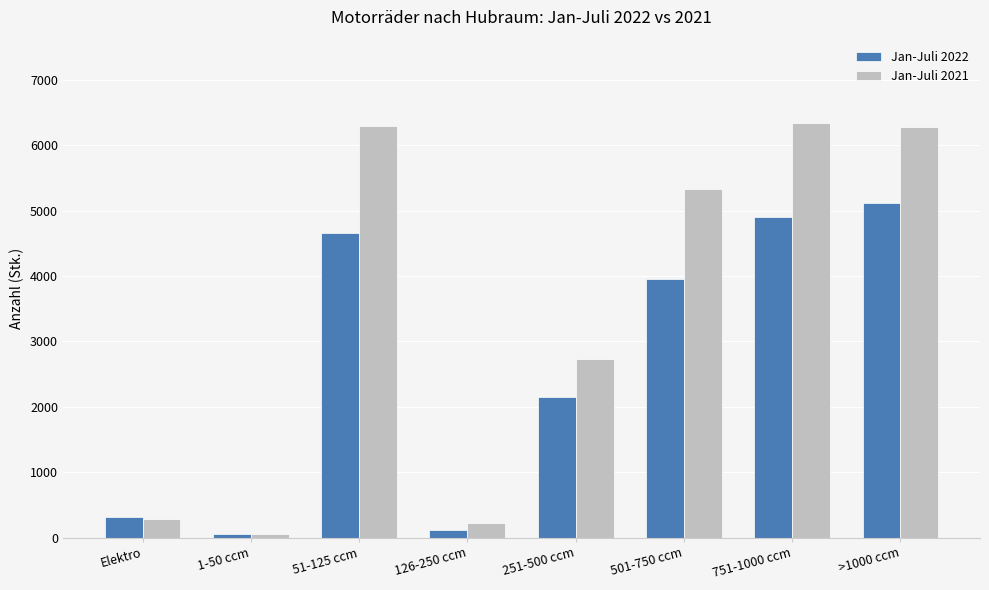

What is the maximum value for Jan-Juli 2021?

6345